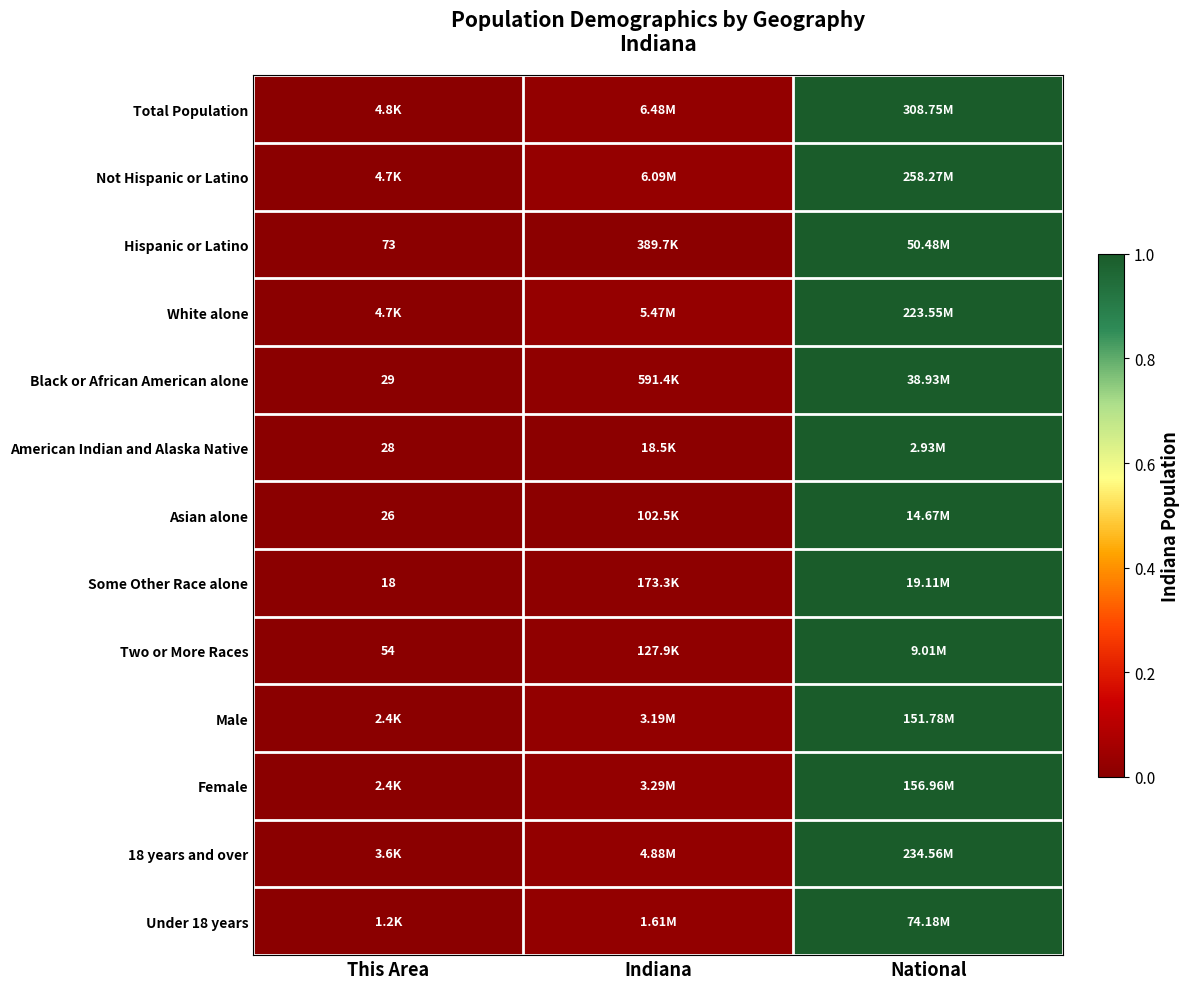

How many categories are shown in the chart?

3